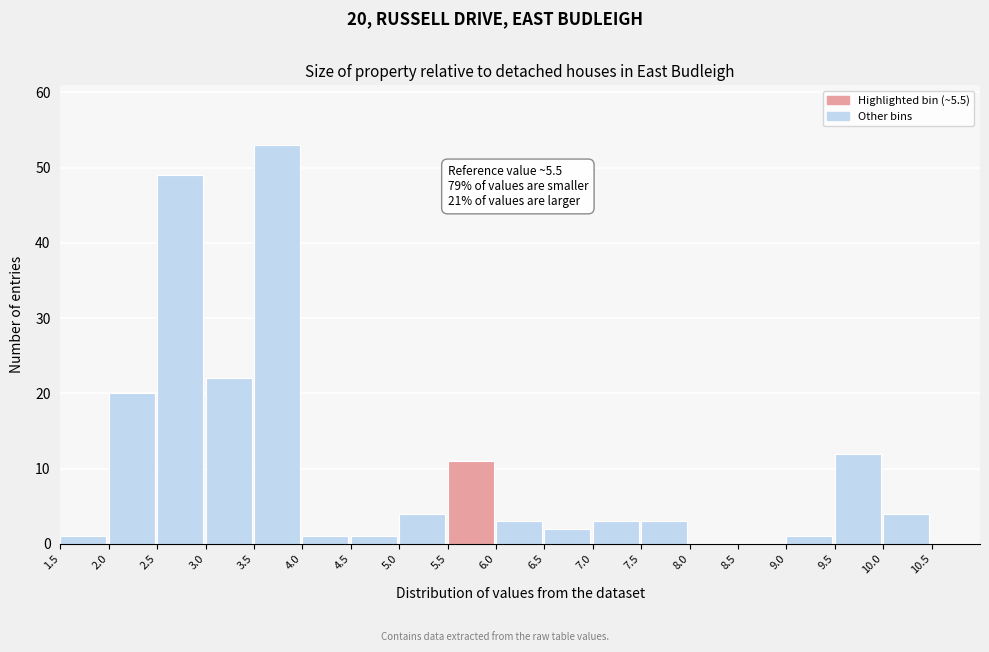

Which range on the x-axis has the tallest bar?

3.5 to 4.0